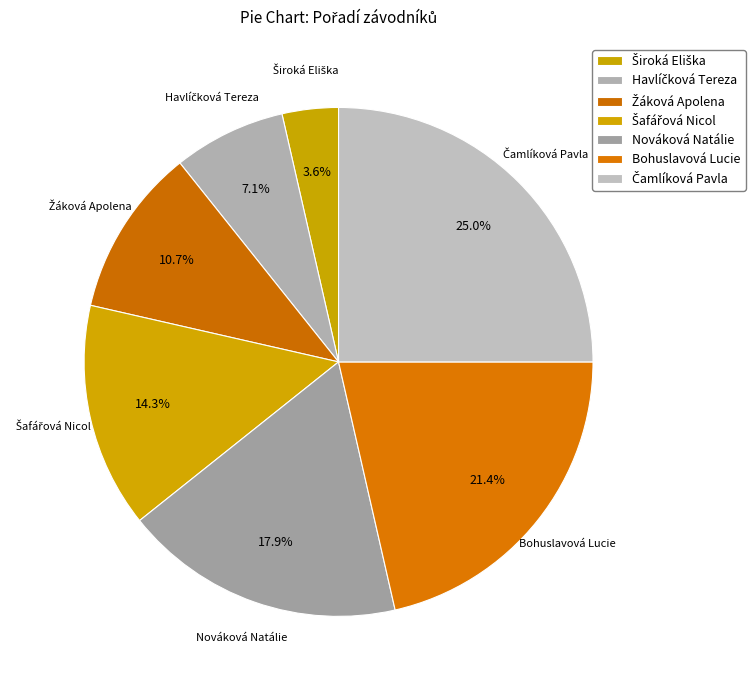

How many slices are in this pie chart?

7